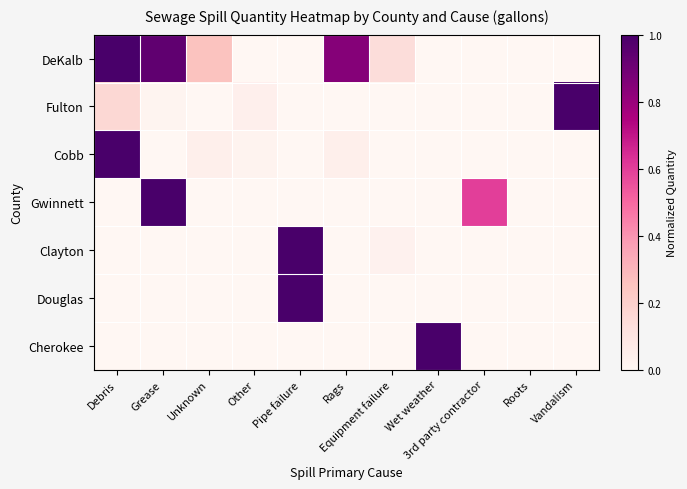

Reading left to right, extract all data points from this chart.

DeKalb: Debris=1.0	Grease=0.9	Unknown=0.3	Other=0.0	Pipe failure=0.0	Rags=0.8	Equipment failure=0.1	Wet weather=0.0	3rd party contractor=0.0	Roots=0.0	Vandalism=0.0
Fulton: Debris=0.2	Grease=0.0	Unknown=0.0	Other=0.0	Pipe failure=0.0	Rags=0.0	Equipment failure=0.0	Wet weather=0.0	3rd party contractor=0.0	Roots=0.0	Vandalism=1.0
Cobb: Debris=1.0	Grease=0.0	Unknown=0.0	Other=0.0	Pipe failure=0.0	Rags=0.0	Equipment failure=0.0	Wet weather=0.0	3rd party contractor=0.0	Roots=0.0	Vandalism=0.0
Gwinnett: Debris=0.0	Grease=1.0	Unknown=0.0	Other=0.0	Pipe failure=0.0	Rags=0.0	Equipment failure=0.0	Wet weather=0.0	3rd party contractor=0.6	Roots=0.0	Vandalism=0.0
Clayton: Debris=0.0	Grease=0.0	Unknown=0.0	Other=0.0	Pipe failure=1.0	Rags=0.0	Equipment failure=0.0	Wet weather=0.0	3rd party contractor=0.0	Roots=0.0	Vandalism=0.0
Douglas: Debris=0.0	Grease=0.0	Unknown=0.0	Other=0.0	Pipe failure=1.0	Rags=0.0	Equipment failure=0.0	Wet weather=0.0	3rd party contractor=0.0	Roots=0.0	Vandalism=0.0
Cherokee: Debris=0.0	Grease=0.0	Unknown=0.0	Other=0.0	Pipe failure=0.0	Rags=0.0	Equipment failure=0.0	Wet weather=1.0	3rd party contractor=0.0	Roots=0.0	Vandalism=0.0